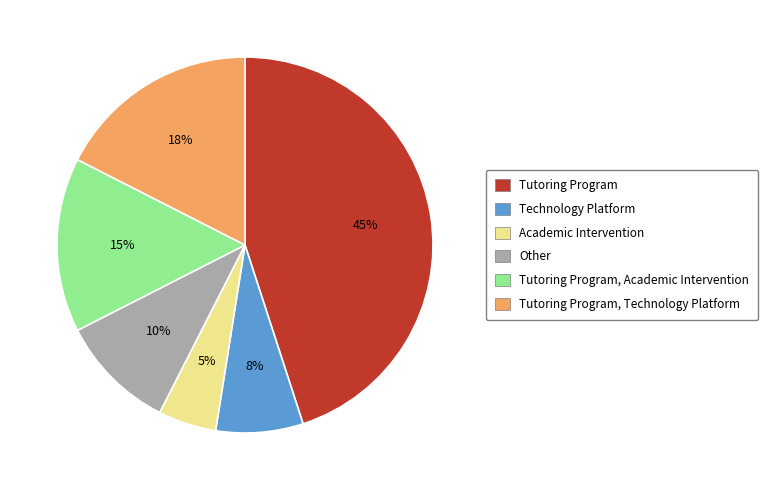

To the nearest percent, what is the average slice percentage?

17%